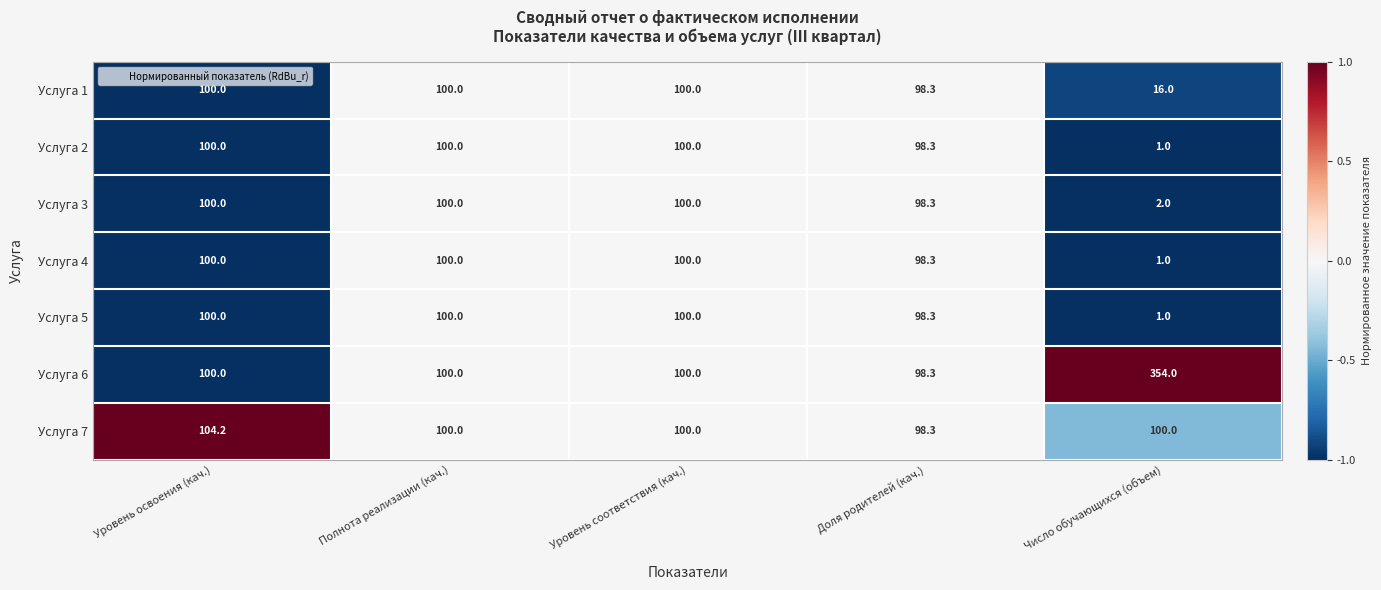

What is the total value across all series at Число обучающихся (объем)?

475.0